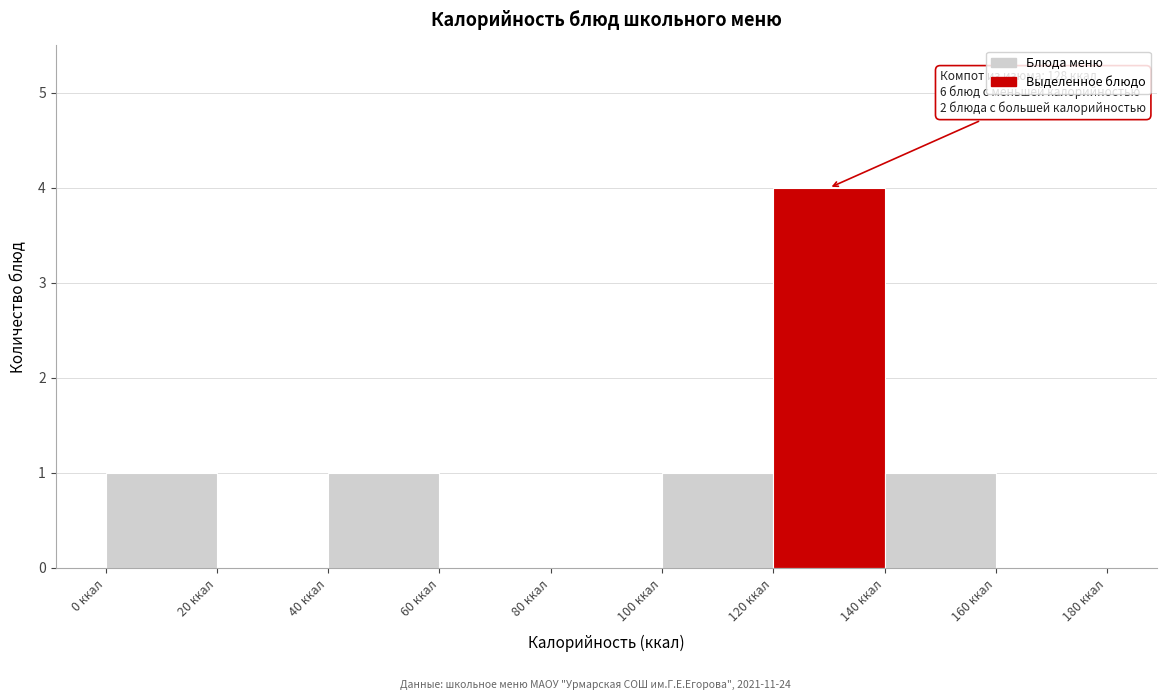

Over which range of the x-axis is the bar tallest?

120 to 140